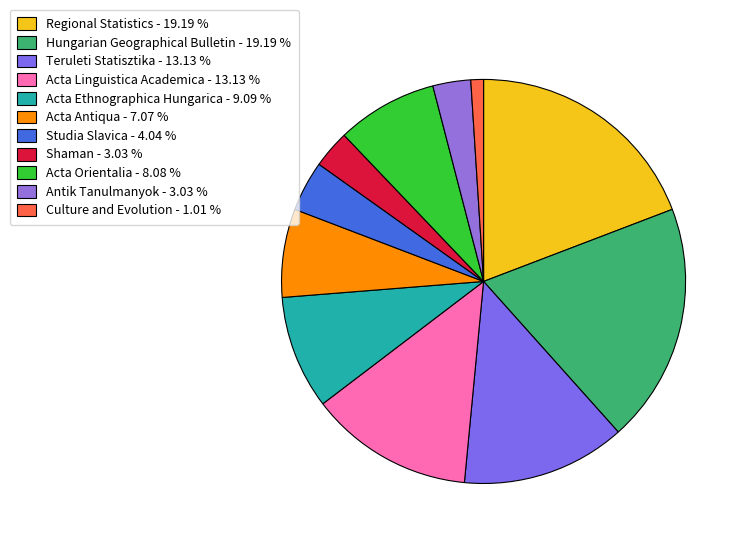

Count the number of slices in the pie.

11